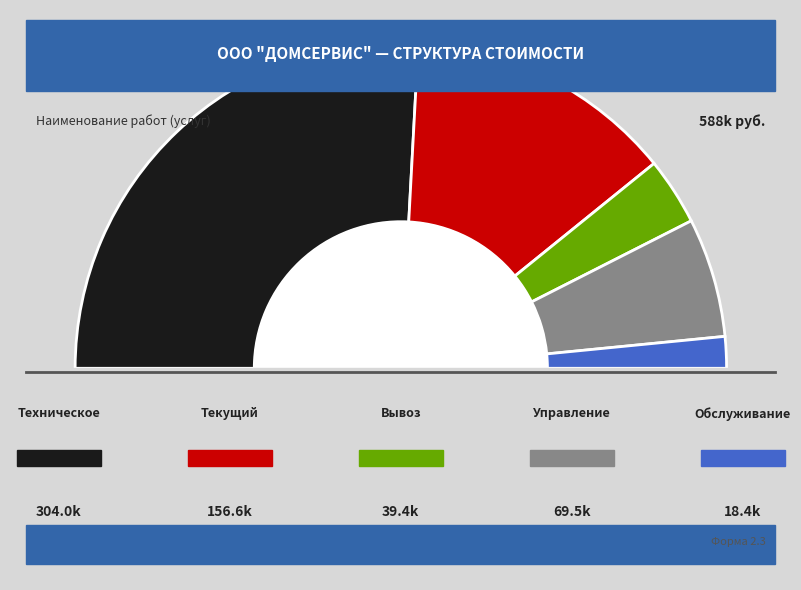

What percentage is NOT represented by Управление жилым домом?

88.2%